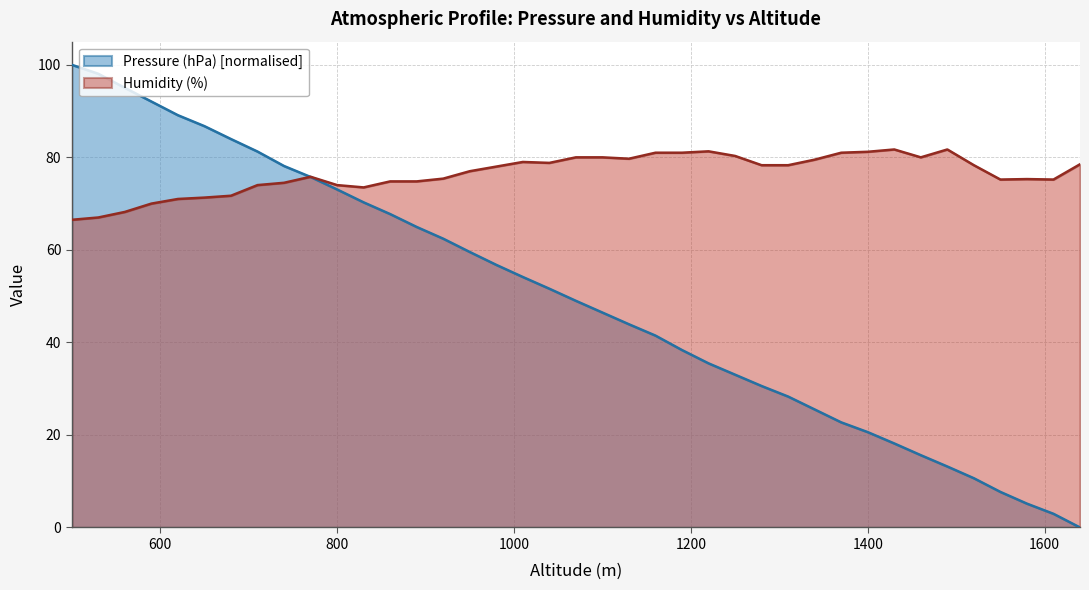

How many data points in Humidity (%) are above 78?

19